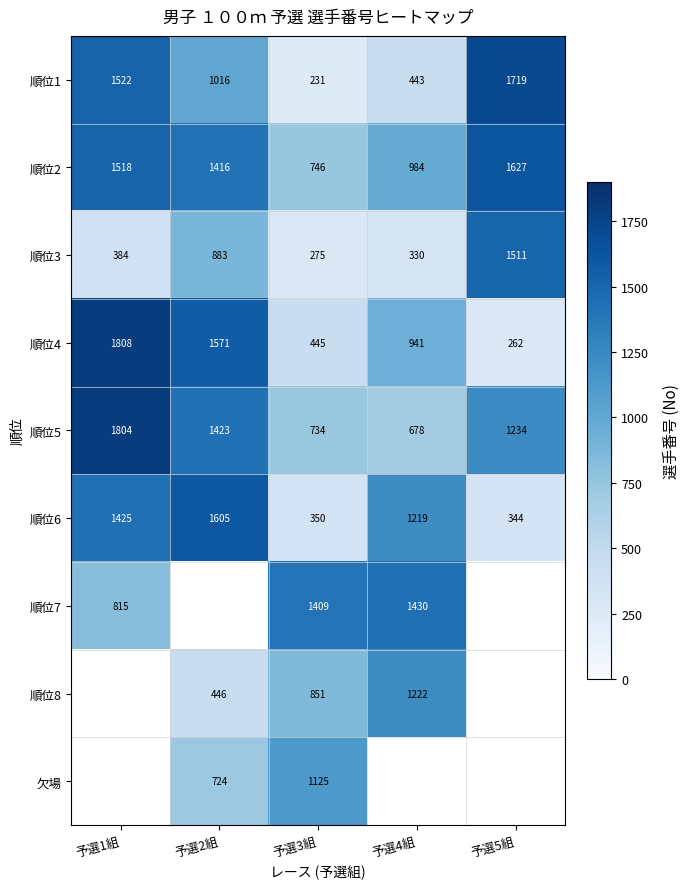

The value of 順位1 at 予選5組 is 862.3. True or false?

False